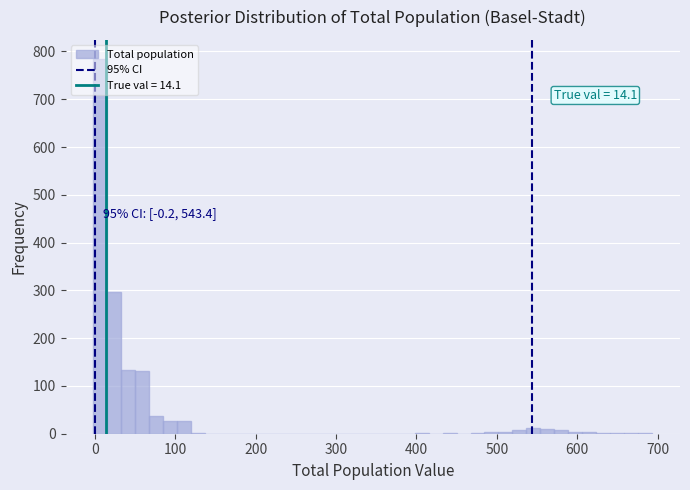

Read against the x-axis, roughly where is the centre of the tallest bar?

10